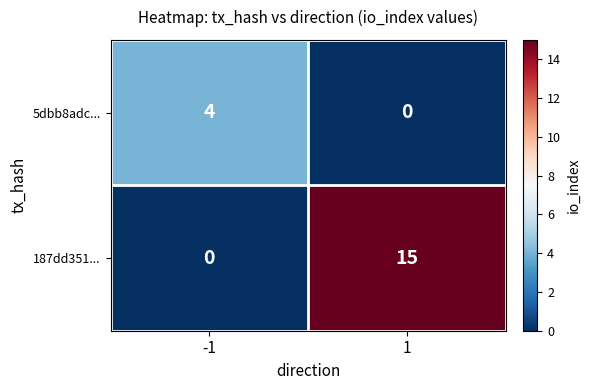

The 187dd351... series shows 15 at 1. True or false?

True